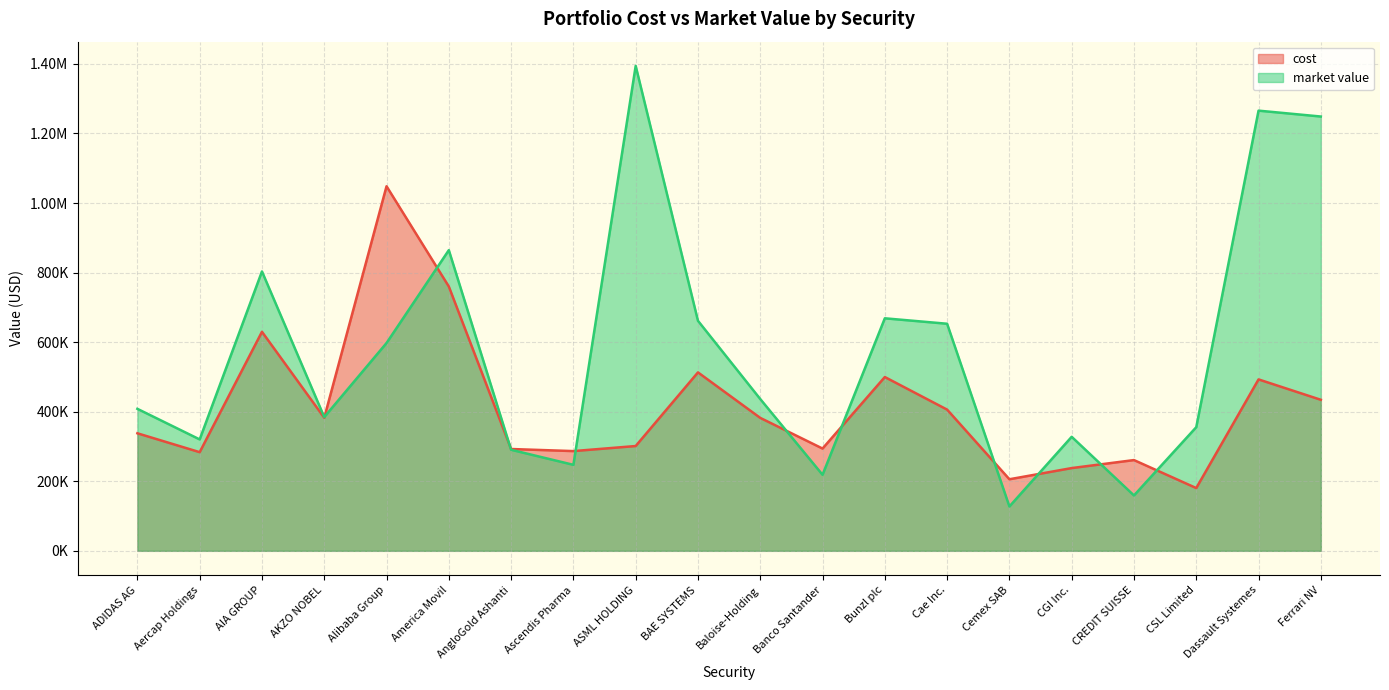

At which category does cost reach its first local peak?

AIA GROUP